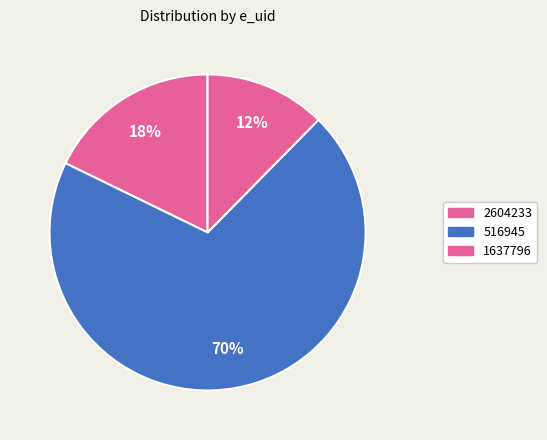

To the nearest percent, what is the difference between the 2604233 and 1637796 slice percentages?

5%